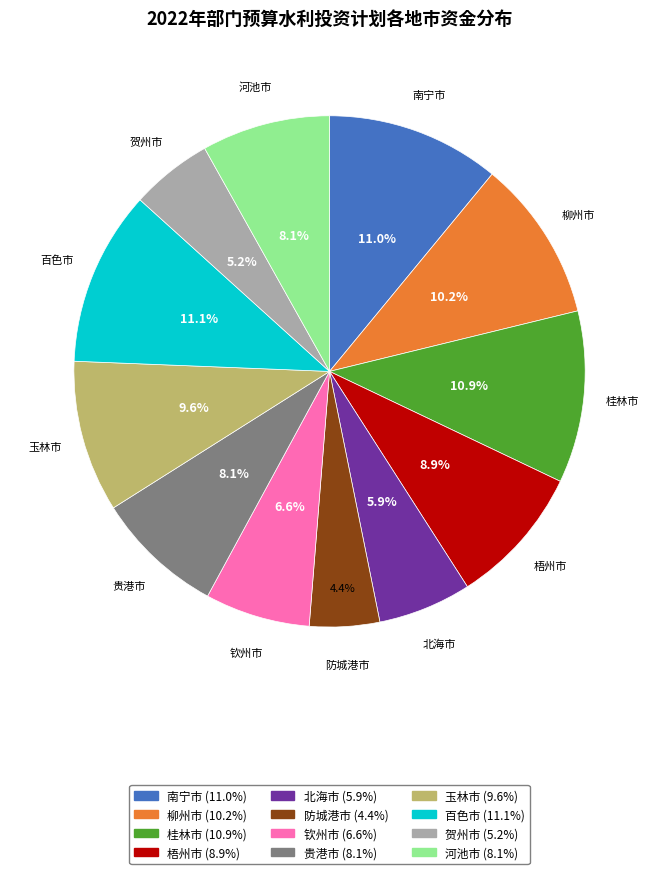

Do 防城港市 and 柳州市 together represent more than half of the pie?

No